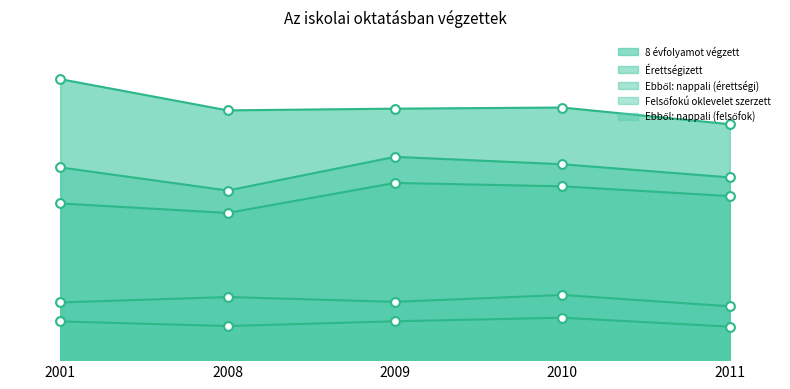

At how many categories does at least one series exceed 3089?

5